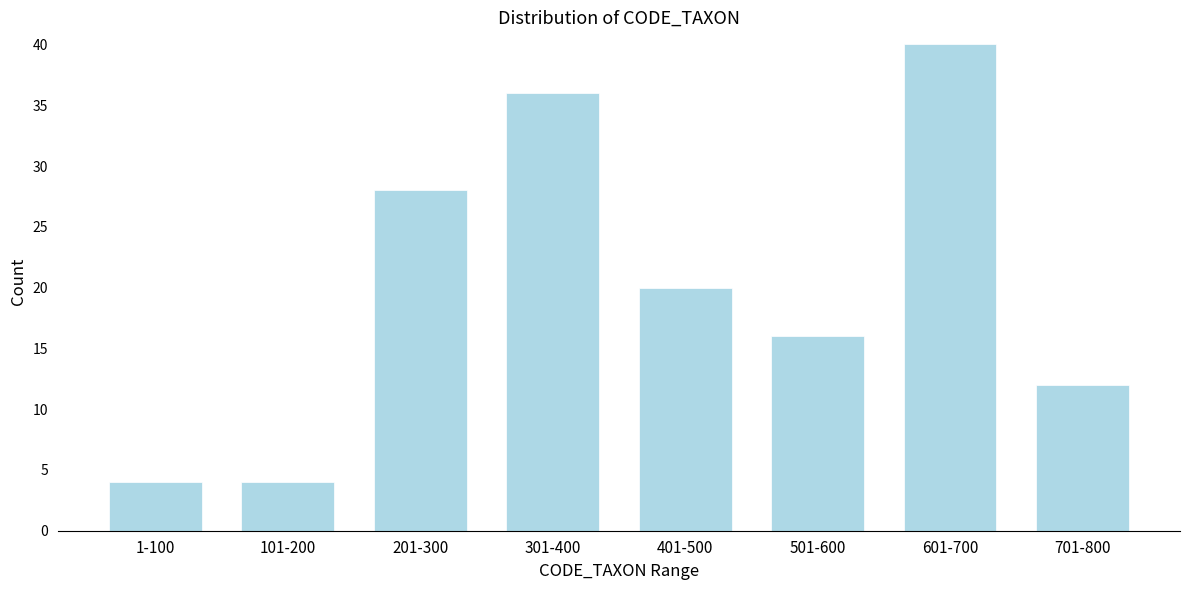

Reading right to left, transcribe all the data shown in this chart.

12	40	16	20	36	28	4	4